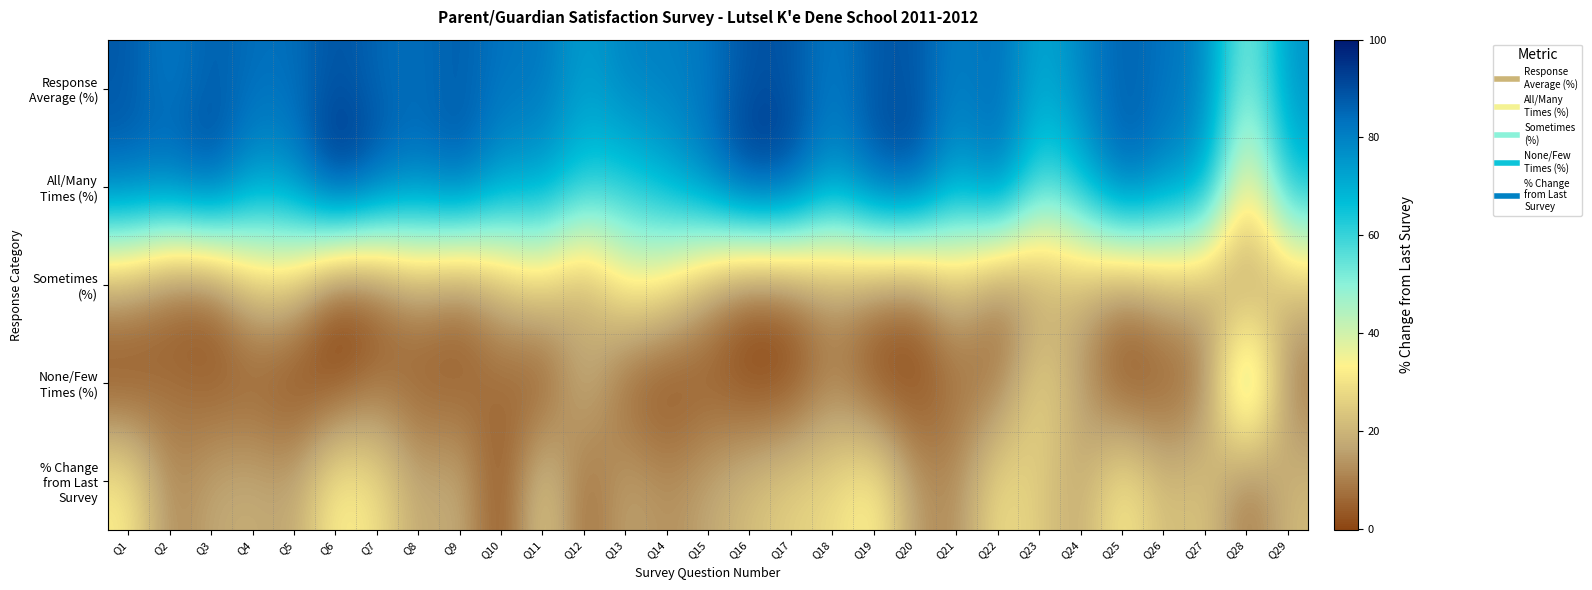

Which series changed the most between Q4 and Q28?

None/Few Times (%)